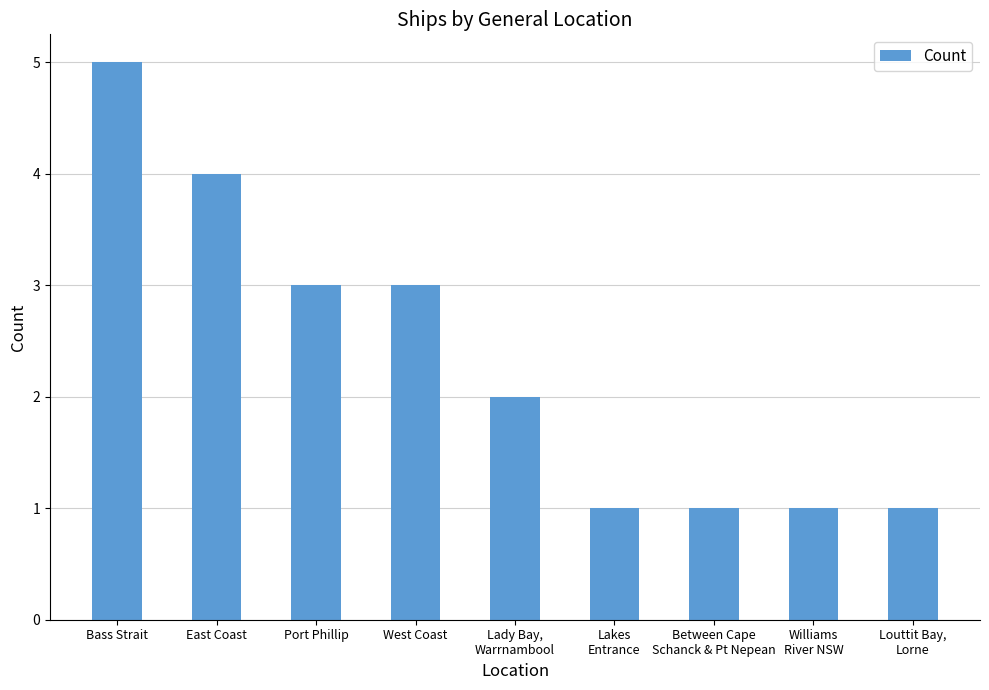

What is the ratio of the value at Williams
River NSW to the value at Port Phillip?

0.3